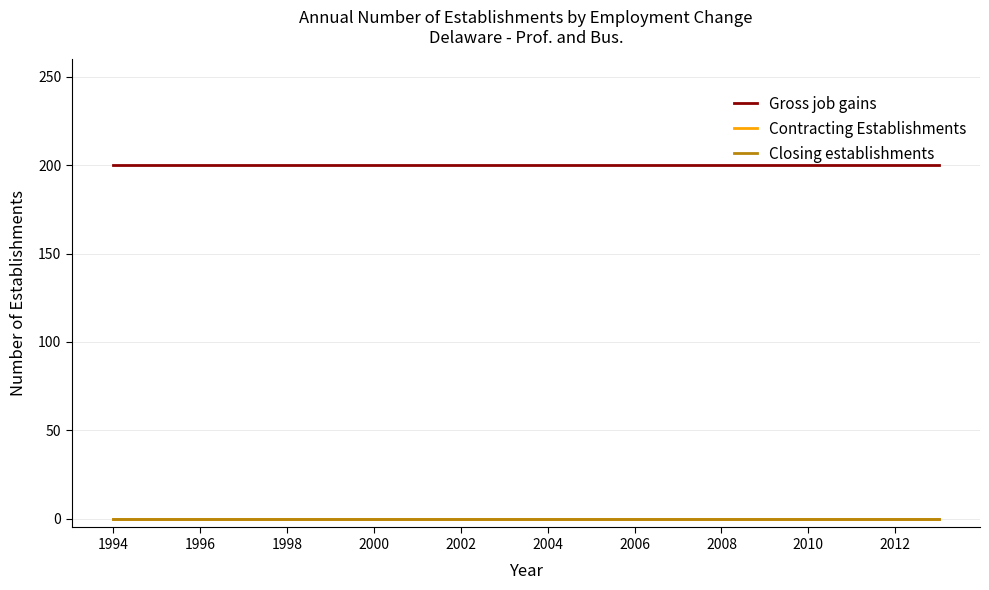

Reading left to right, list all the values displayed in this chart.

Gross job gains: 200	200	200	200	200	200	200	200	200	200	200	200	200	200	200	200	200	200	200	200
Contracting Establishments: 0	0	0	0	0	0	0	0	0	0	0	0	0	0	0	0	0	0	0	0
Closing establishments: 0	0	0	0	0	0	0	0	0	0	0	0	0	0	0	0	0	0	0	0